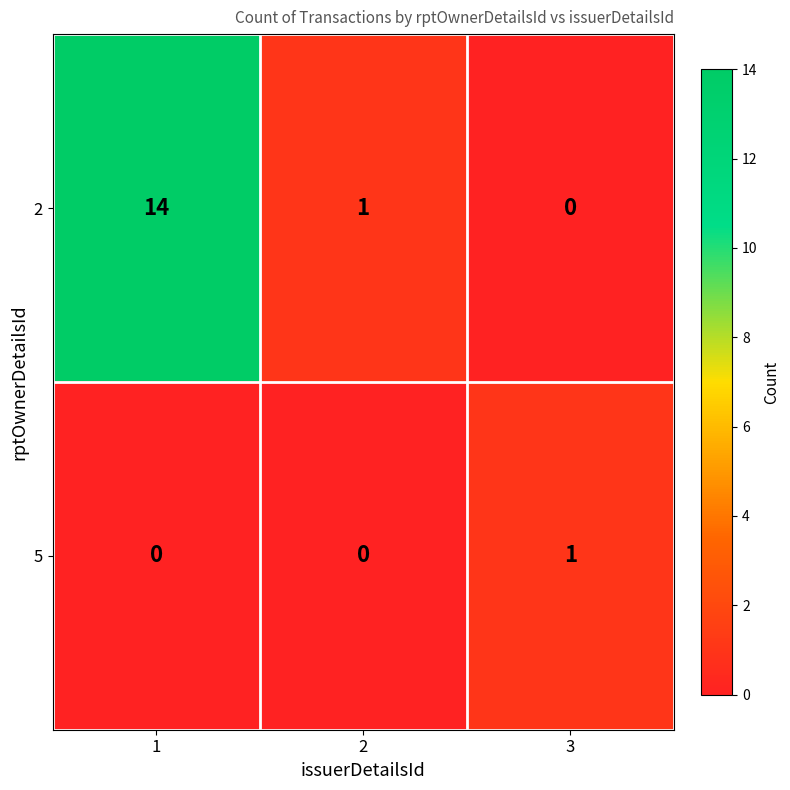

Which series has the largest range (max minus min)?

2